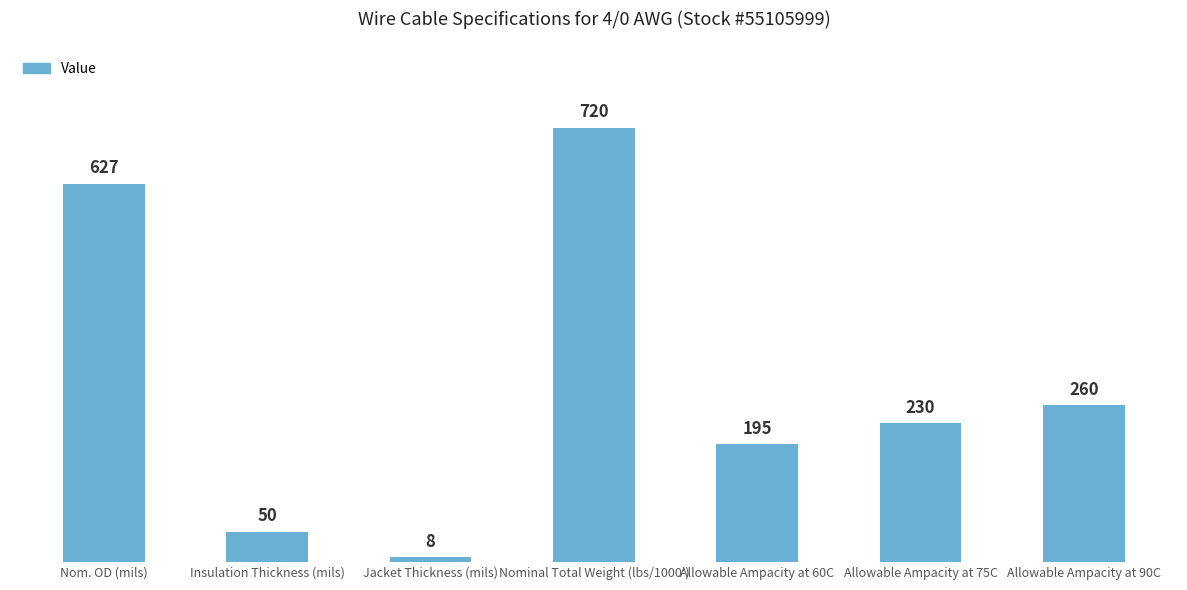

Read the value at Nominal Total Weight (lbs/1000'), to the nearest 10.

720